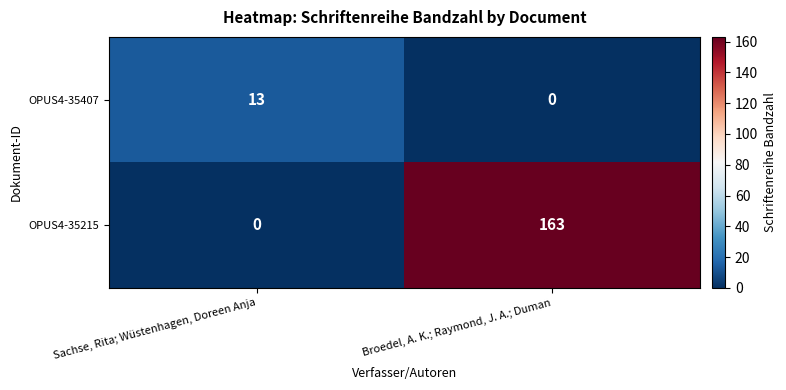

Where is OPUS4-35407 nearest to the value 6?

Broedel, A. K.; Raymond, J. A.; Duman